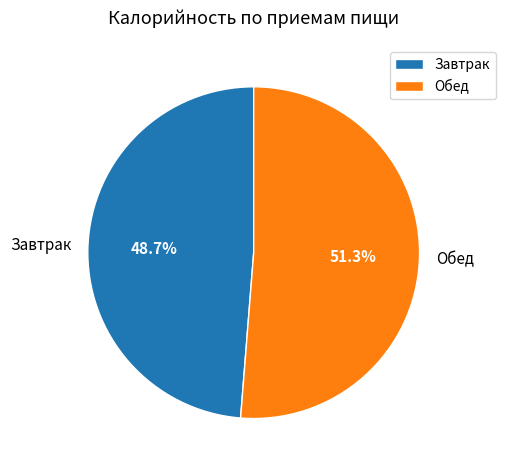

The Завтрак slice represents 36% of the pie. True or false?

False